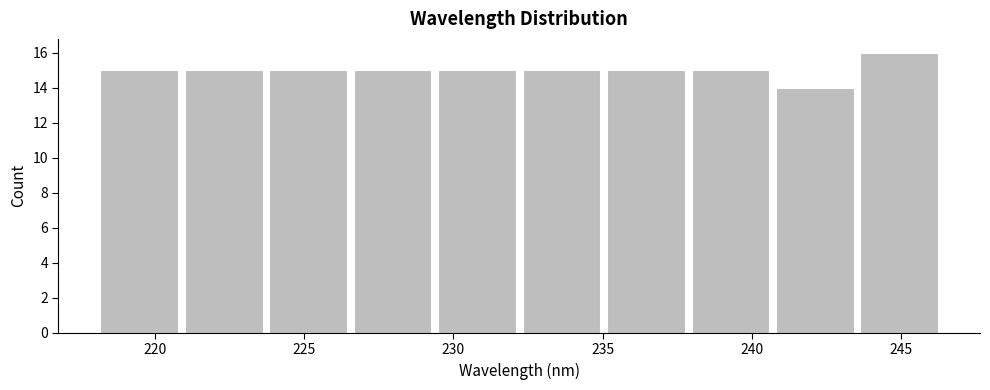

Reading left to right, list every bar in this chart as the range it spans on the x-axis followed by its height. Neither the bar edges nor the heights are printed on the chart, so give them approximately, as read against the axes.

218.0 to 221.0: 15
221.0 to 223.5: 15
223.5 to 226.5: 15
226.5 to 229.5: 15
229.5 to 232.0: 15
232.0 to 235.0: 15
235.0 to 238.0: 15
238.0 to 240.5: 15
240.5 to 243.5: 14
243.5 to 246.5: 16